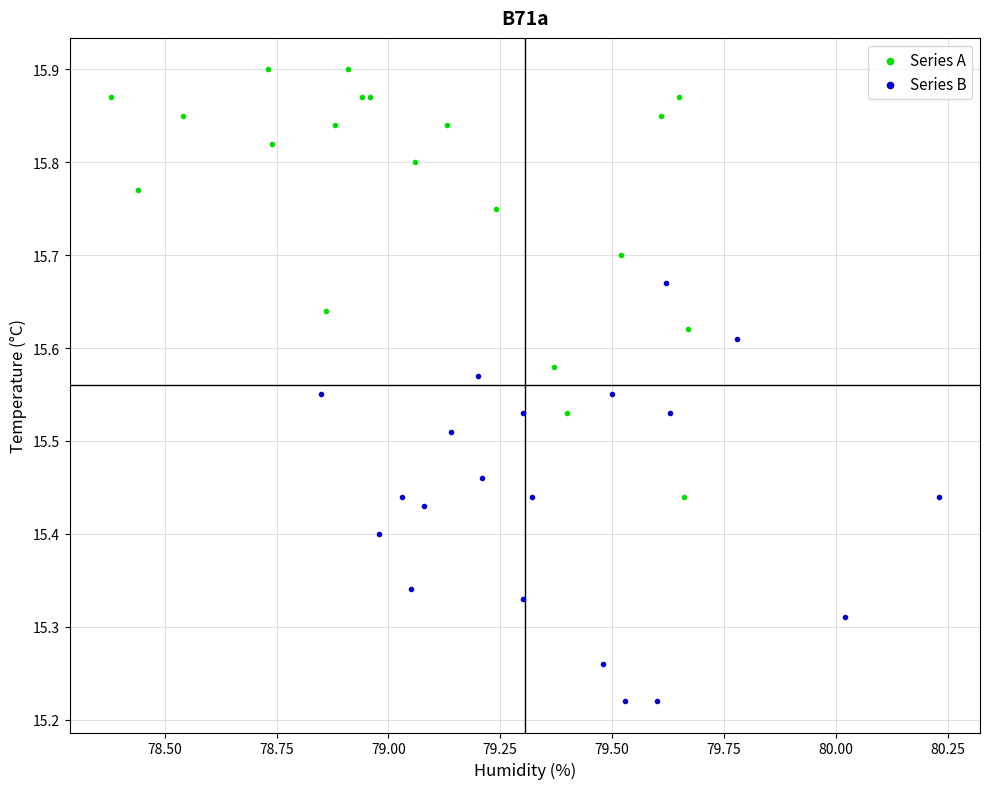

Which series has the largest Y range (max minus min)?

Series A